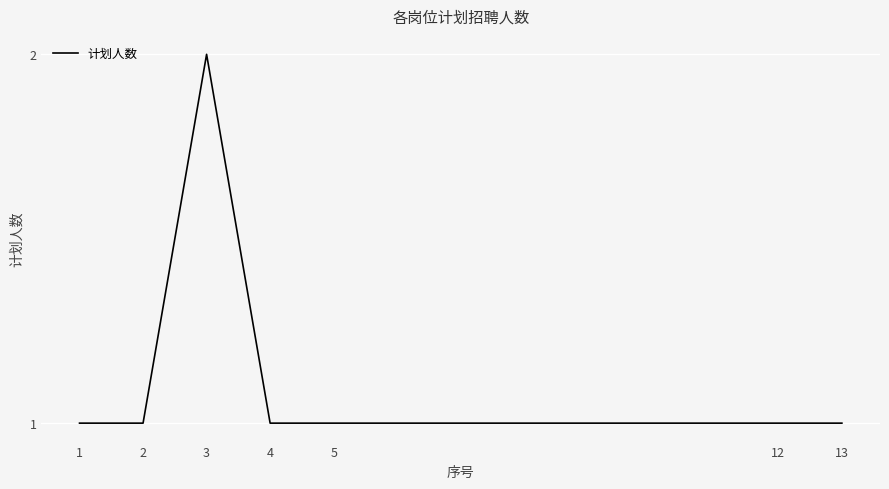

Which label corresponds to the largest value in the chart?

3